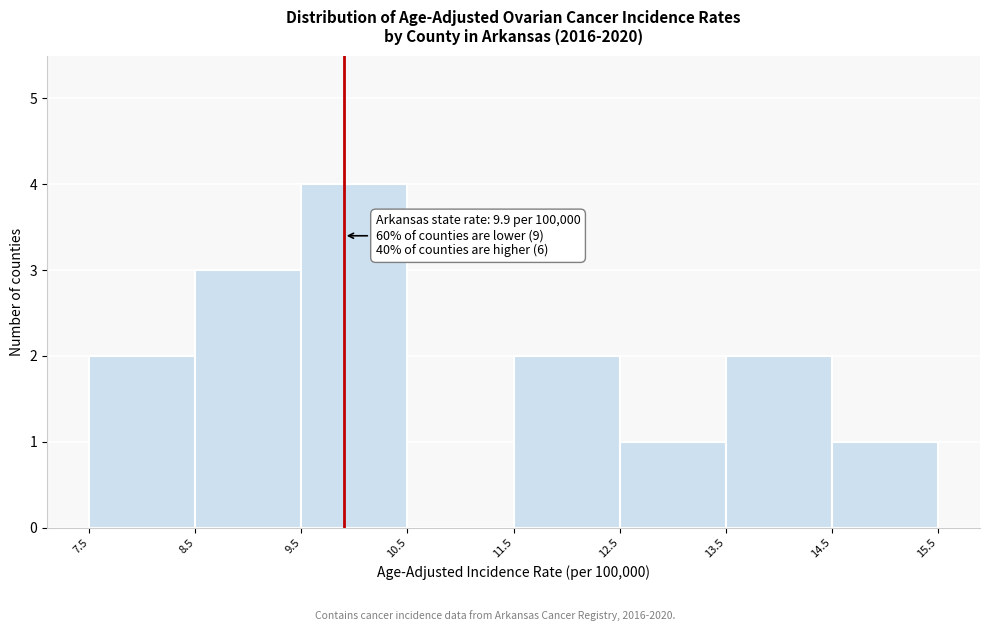

Over which range of the x-axis is the bar tallest?

9.5 to 10.5